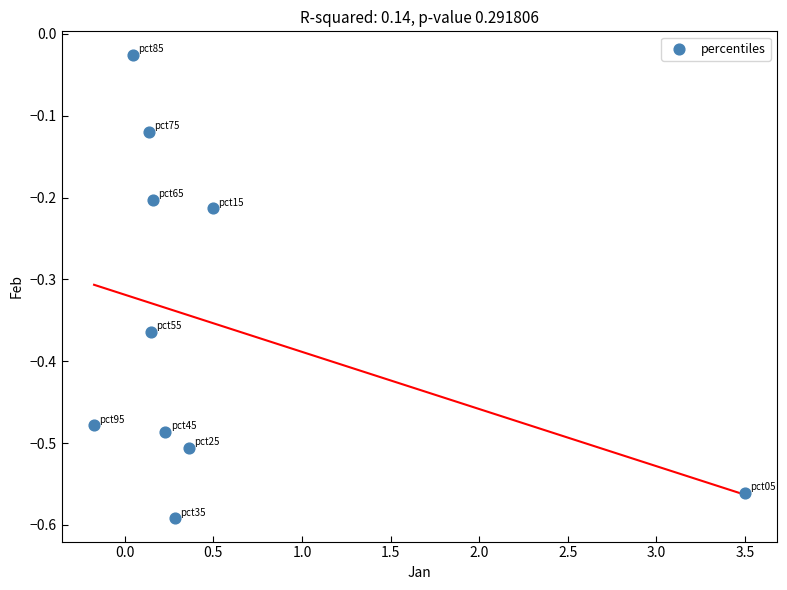

What is the range of X values (max minus min)?

3.7